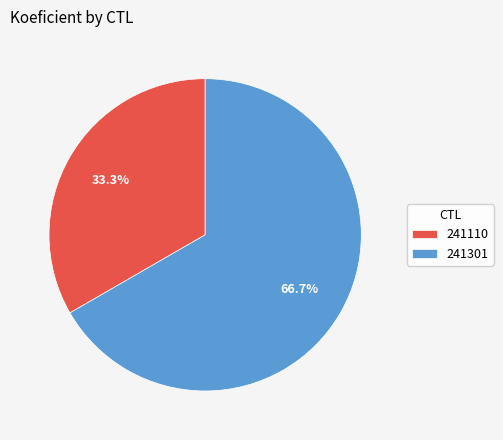

How many segments does this pie chart have?

2